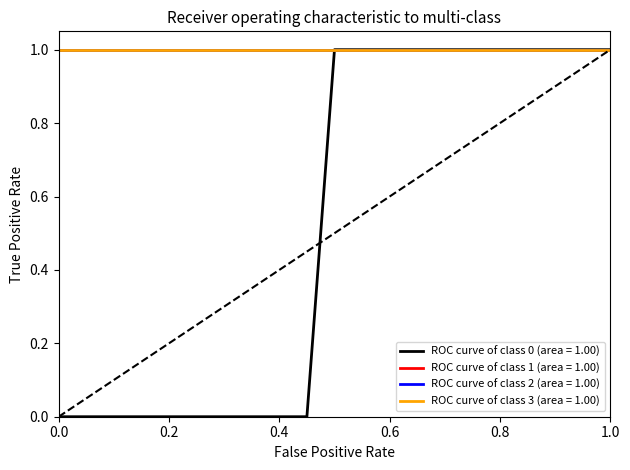

Is this an area chart (filled region under the line)?

No